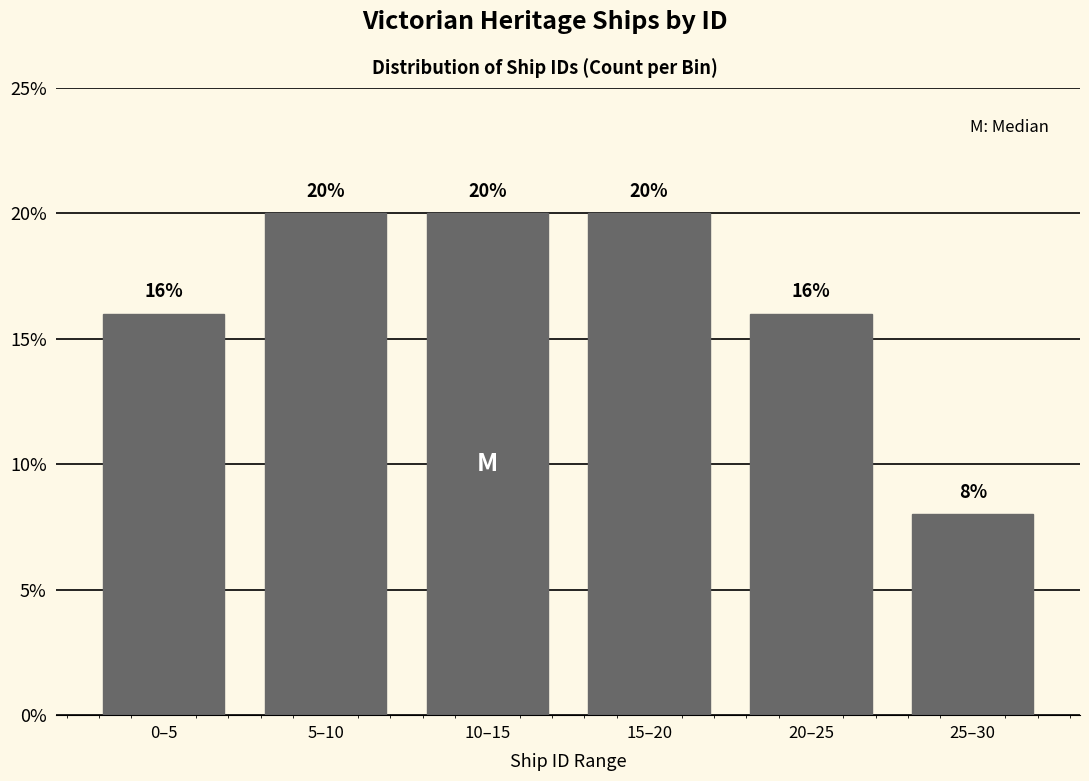

Reading right to left, transcribe all the data shown in this chart.

8	16	20	20	20	16